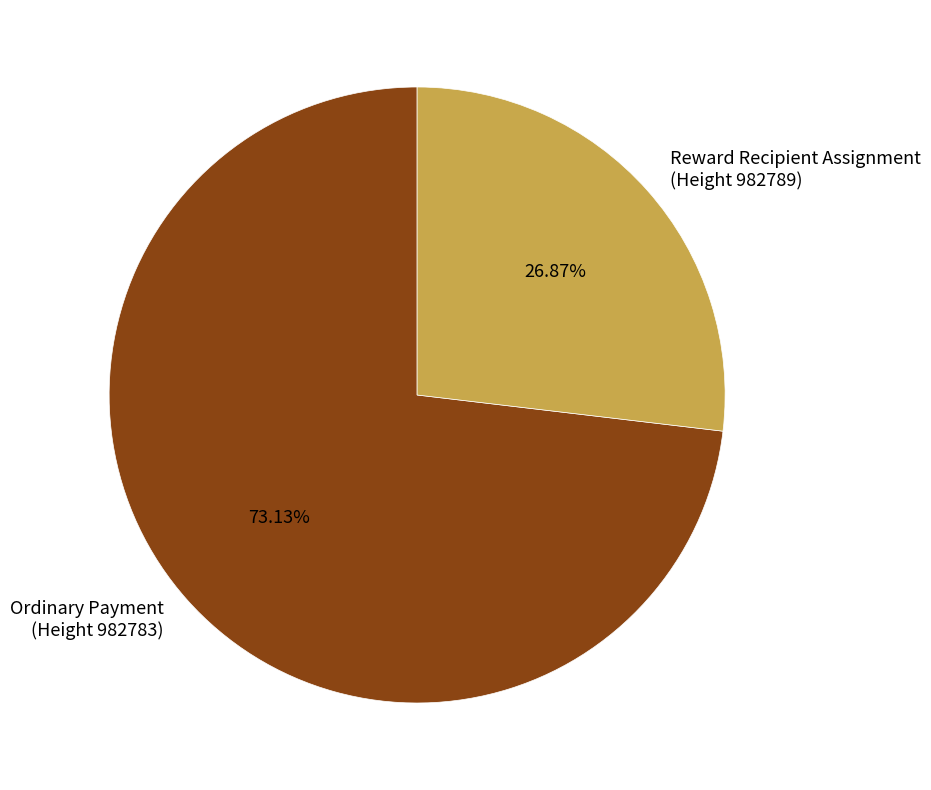

What is the majority slice?

Ordinary Payment (Height 982783)